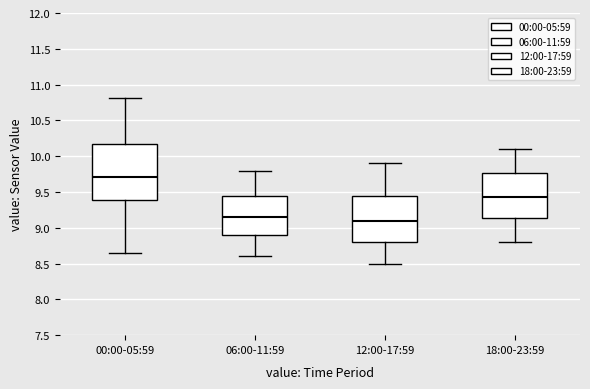

Which box is the tallest, from its lower edge to its upper edge?

00:00-05:59